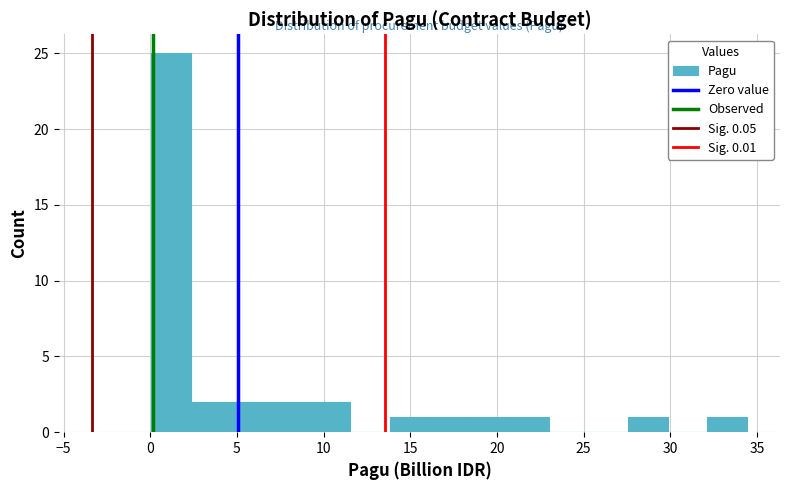

Reading left to right, list every bar in this chart as the range it spans on the x-axis followed by its height. Neither the bar edges nor the heights are printed on the chart, so give them approximately, as read against the axes.

0.0 to 2.5: 25
2.5 to 4.5: 2
4.5 to 7.0: 2
7.0 to 9.0: 2
9.0 to 11.5: 2
11.5 to 14.0: 0
14.0 to 16.0: 1
16.0 to 18.5: 1
18.5 to 20.5: 1
20.5 to 23.0: 1
23.0 to 25.5: 0
25.5 to 27.5: 0
27.5 to 30.0: 1
30.0 to 32.0: 0
32.0 to 34.5: 1